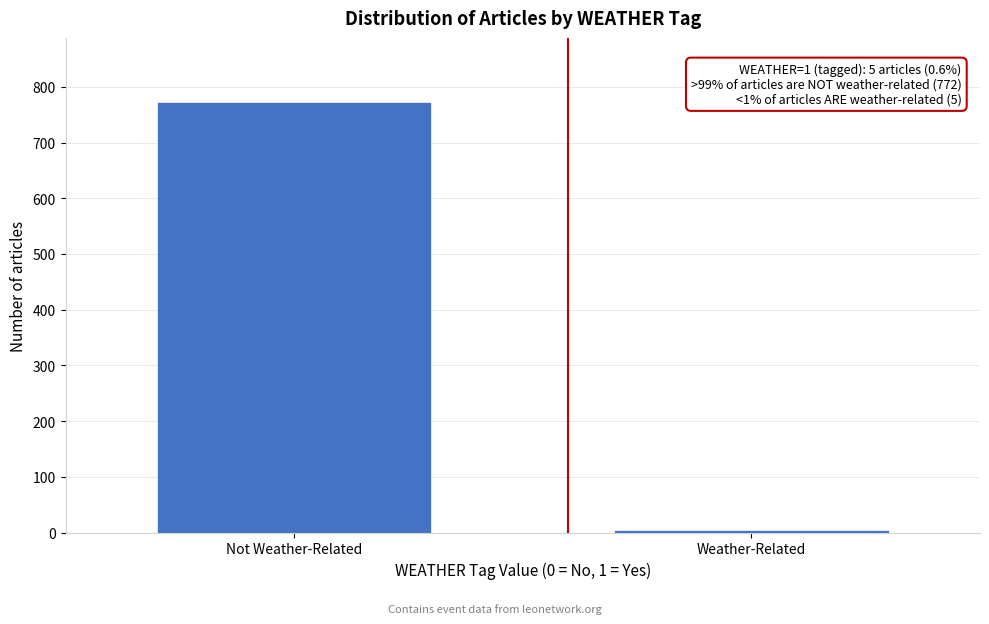

Reading left to right, transcribe all the data shown in this chart.

772	5